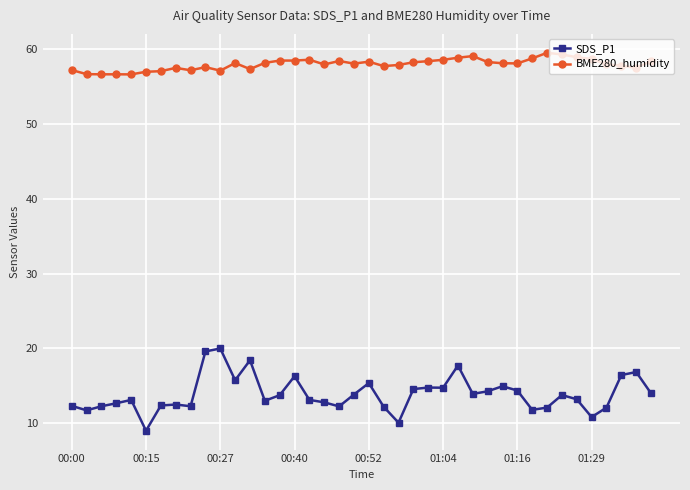

What is the maximum value shown in the chart?

59.5